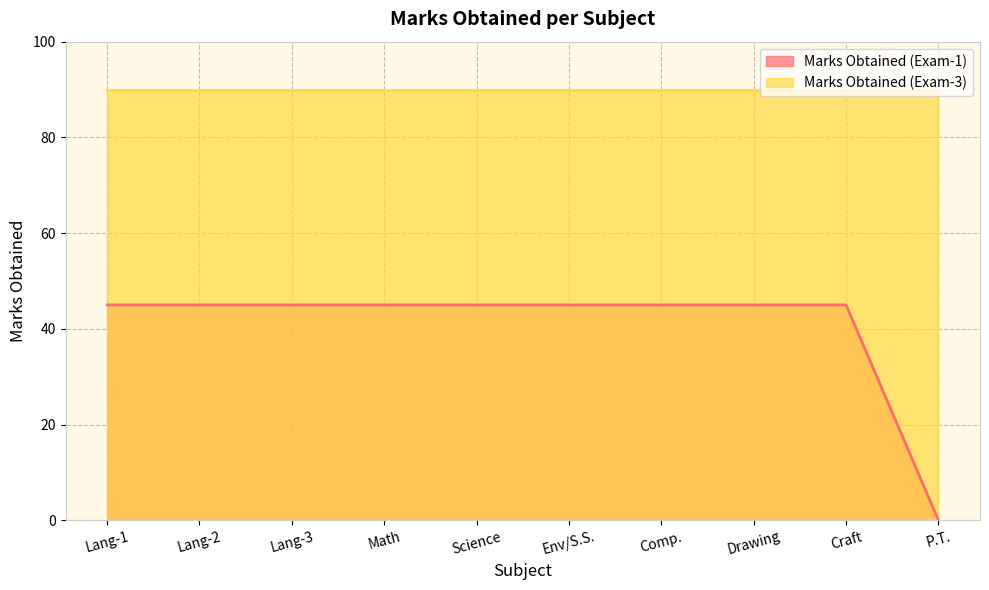

What is the sum of all values?

405